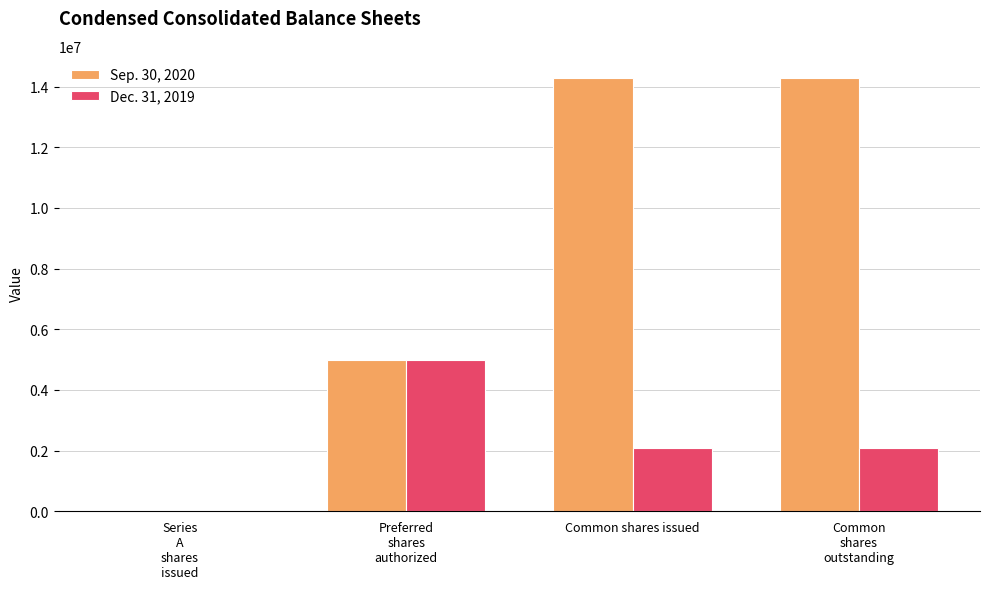

What is the total value across all series at Common shares issued?

16377865